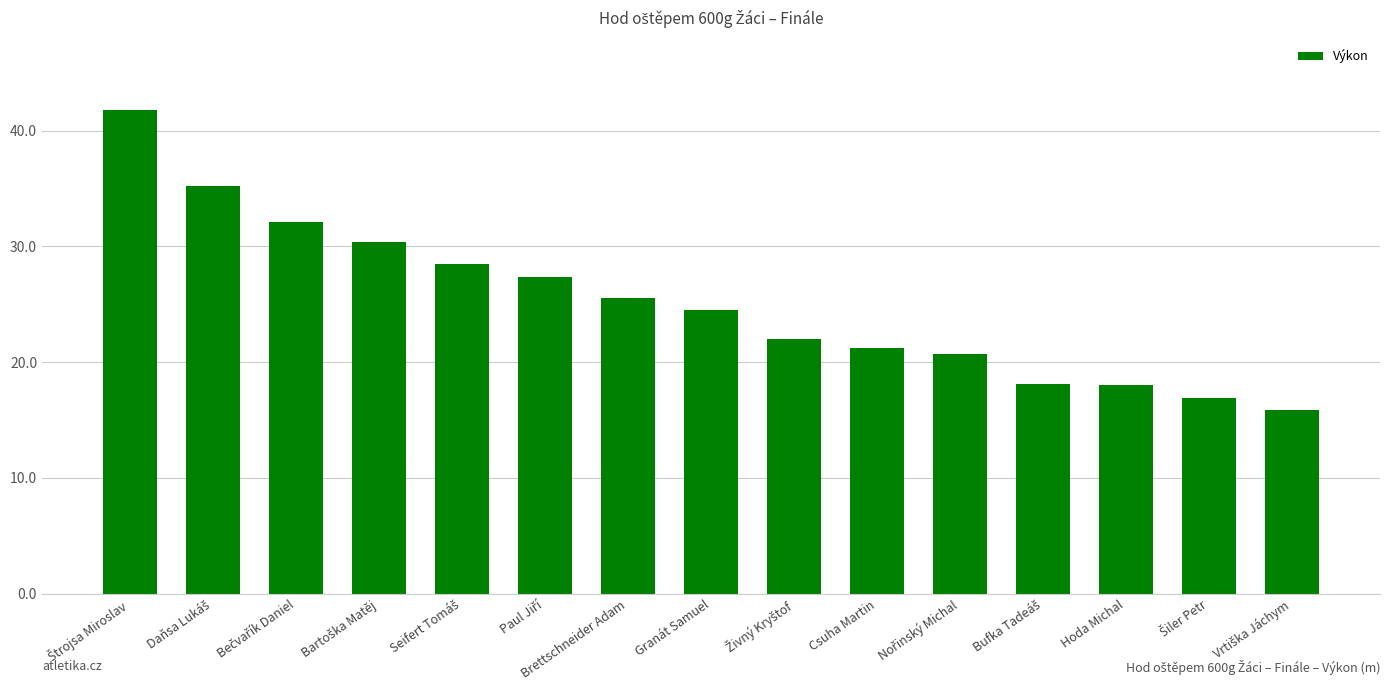

What is the average value?

25.2